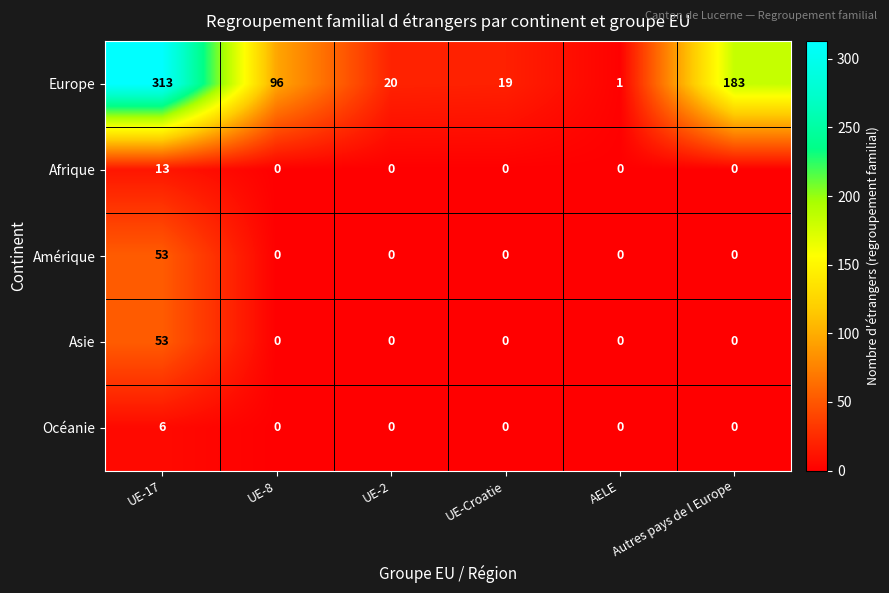

What is the sum of all Europe values?

632